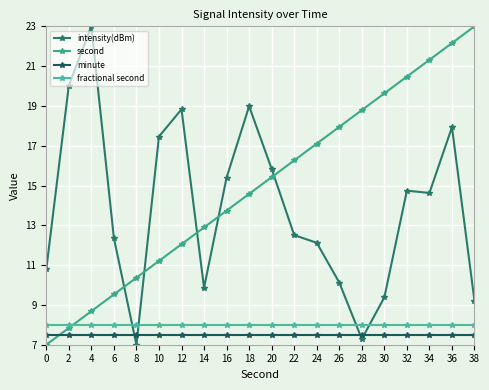

Which series has the largest total across all categories?

second